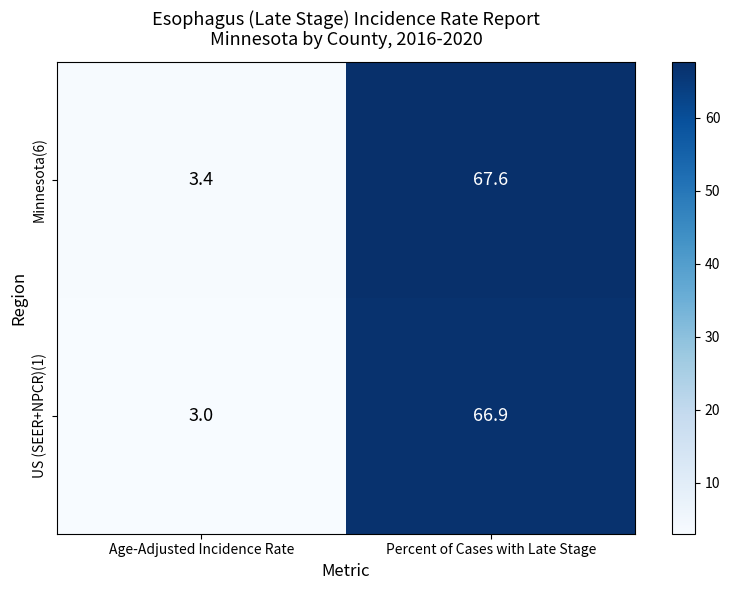

List the series in order of their overall mean, highest first.

Minnesota(6), US (SEER+NPCR)(1)